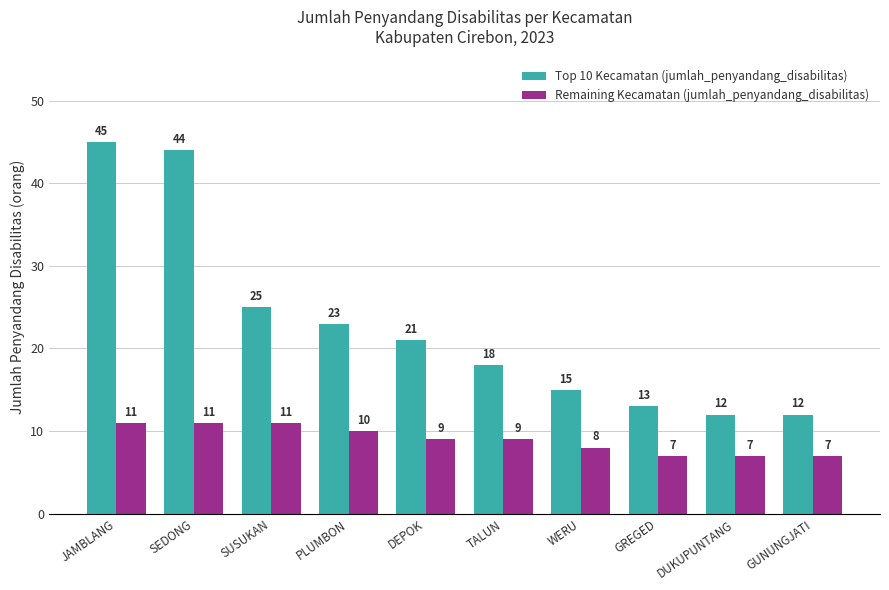

Rank the series by their average value, from lowest to highest.

Remaining Kecamatan (jumlah_penyandang_disabilitas), Top 10 Kecamatan (jumlah_penyandang_disabilitas)